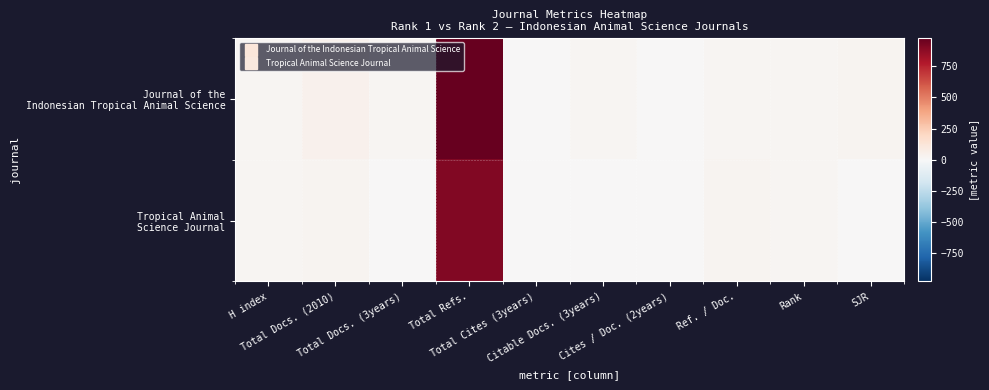

Which series has the largest total across all categories?

Journal of the Indonesian Tropical Animal Science